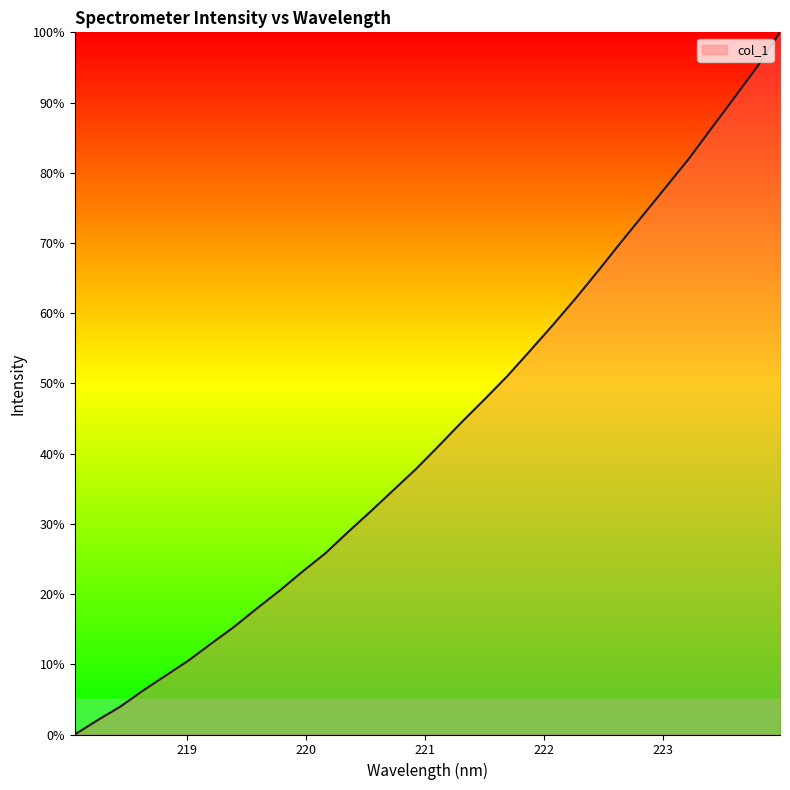

What is the difference between the maximum and minimum values?

100.0